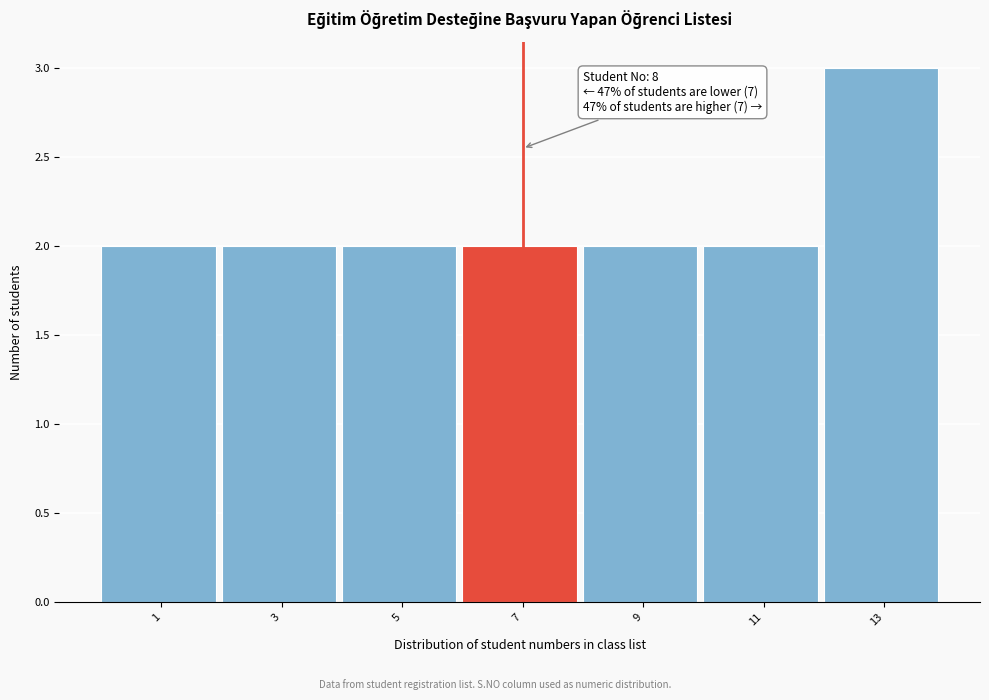

Reading left to right, extract all data points from this chart.

2	2	2	2	2	2	3